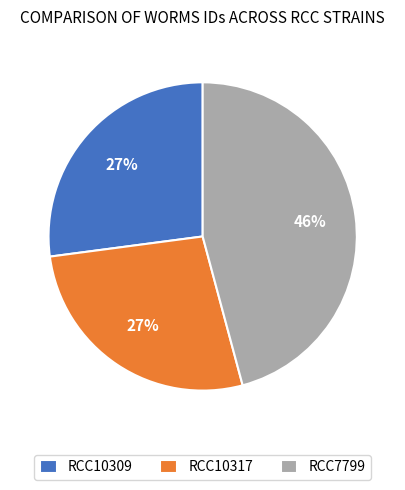

Is the sum of RCC10309 and RCC7799 greater than half?

Yes